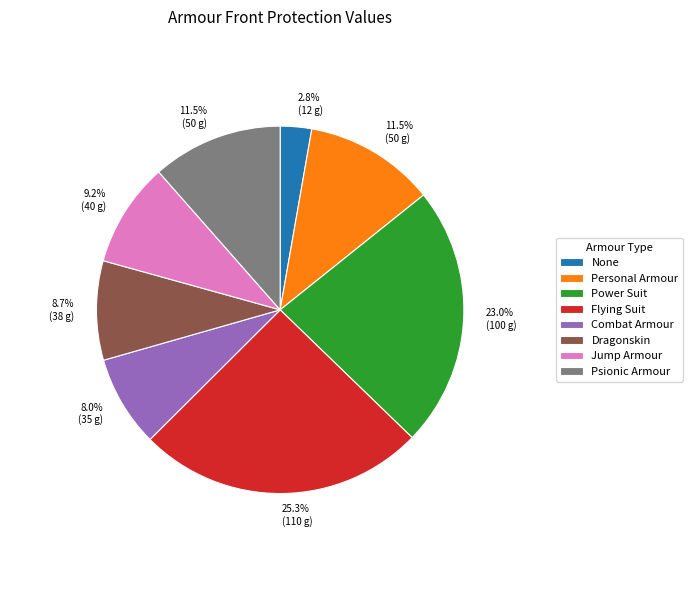

To the nearest percent, what portion does Dragonskin represent?

9%